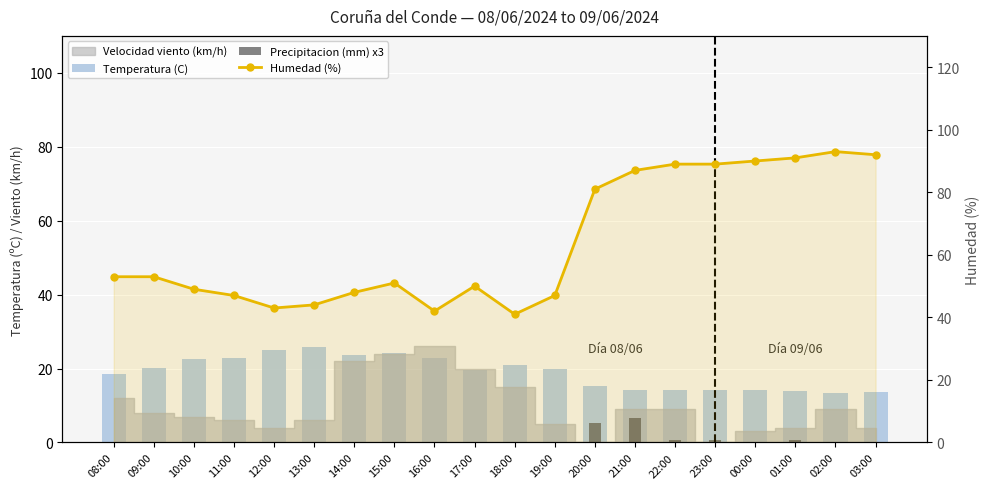

What is the difference between the maximum and second lowest values in the Precipitacion (mm) x3 series?

6.6